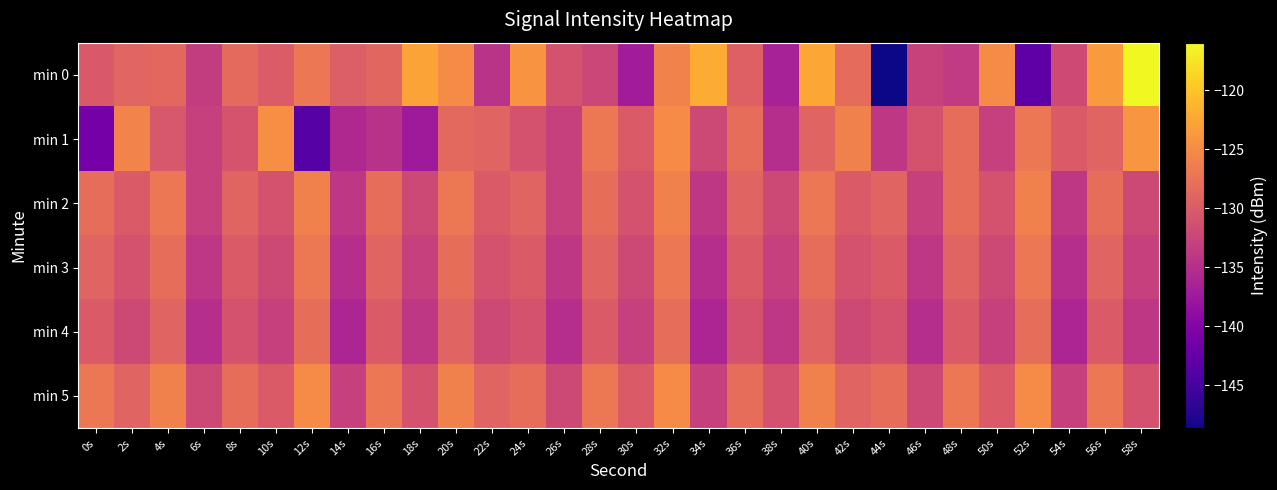

What is the difference between the highest and lowest values at 44s?

20.6